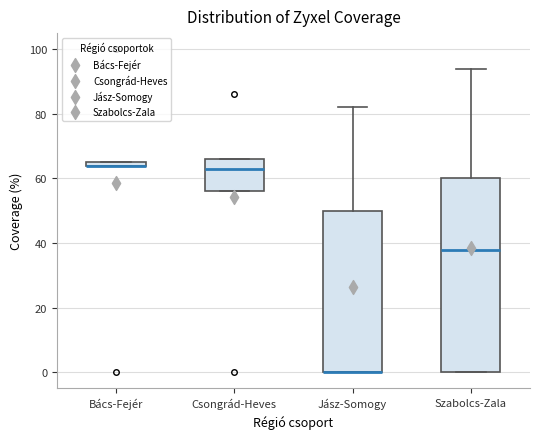

Where does the median line of the box for Szabolcs-Zala sit on the y-axis? The values are not printed on the chart, so give them approximately, as read against the axis.

38